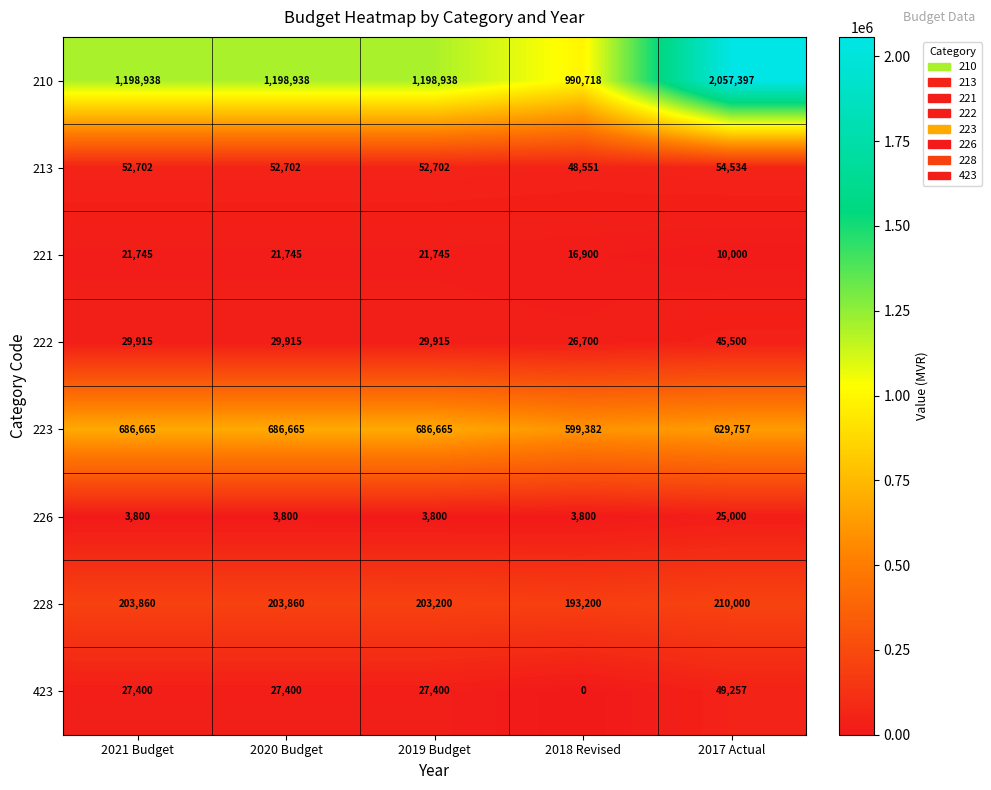

Which series has the largest total across all categories?

210